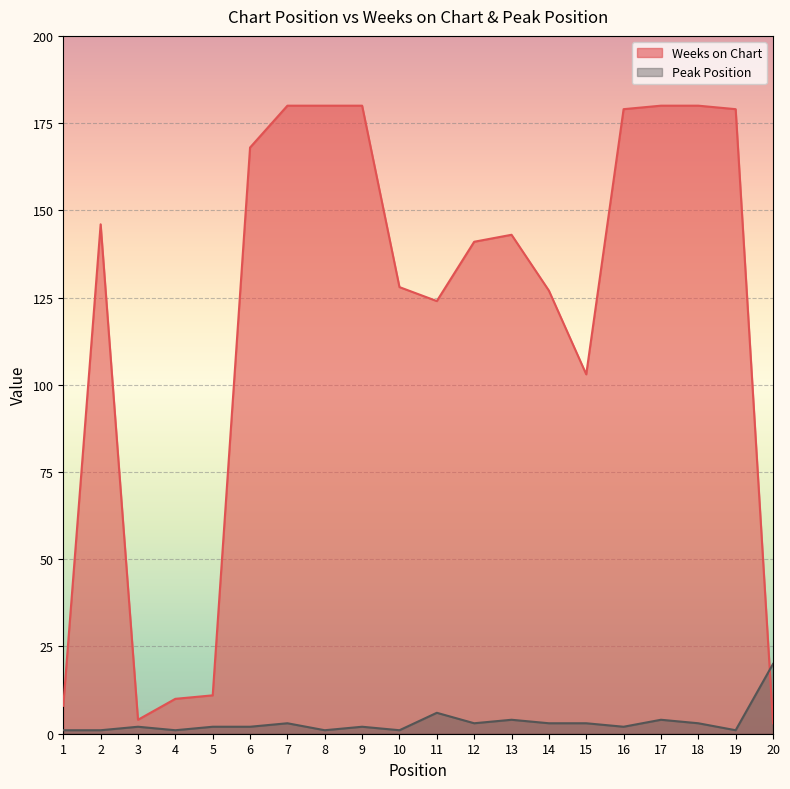

List the labels in order of Weeks on Chart value, largest first.

7, 8, 9, 17, 18, 16, 19, 6, 2, 13, 12, 10, 14, 11, 15, 5, 4, 1, 3, 20